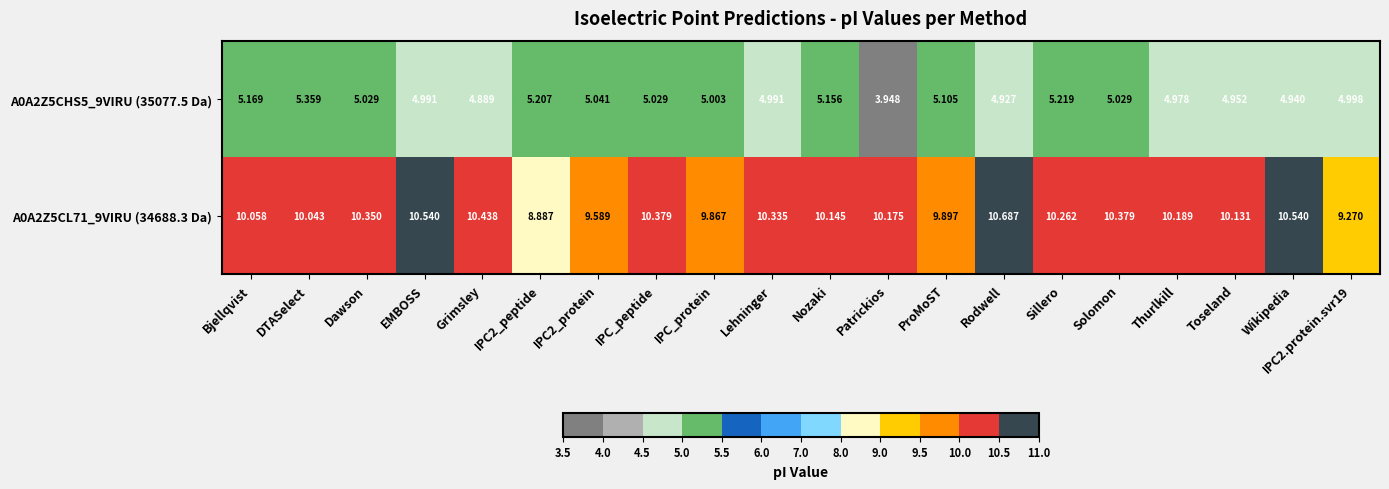

Which series has the largest range (max minus min)?

A0A2Z5CL71_9VIRU (34688.3 Da)